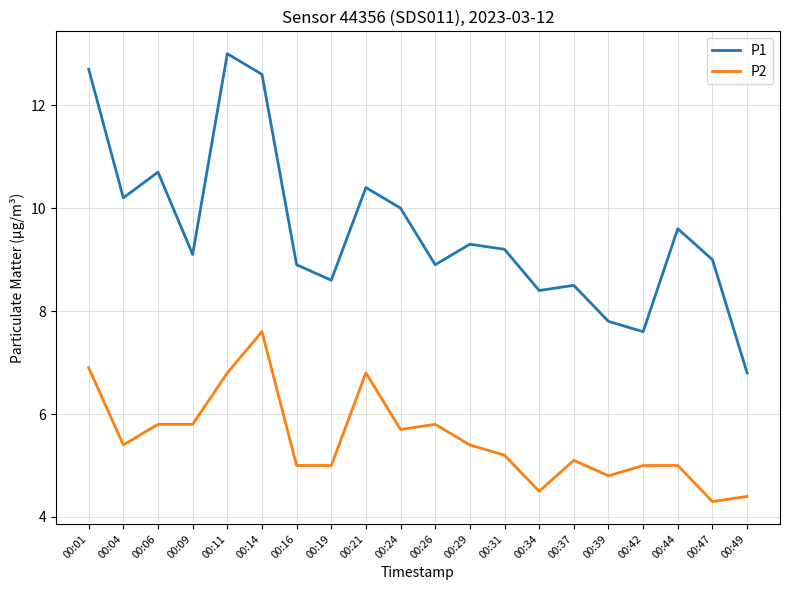

What value does the P2 series have at 00:42?

5.0